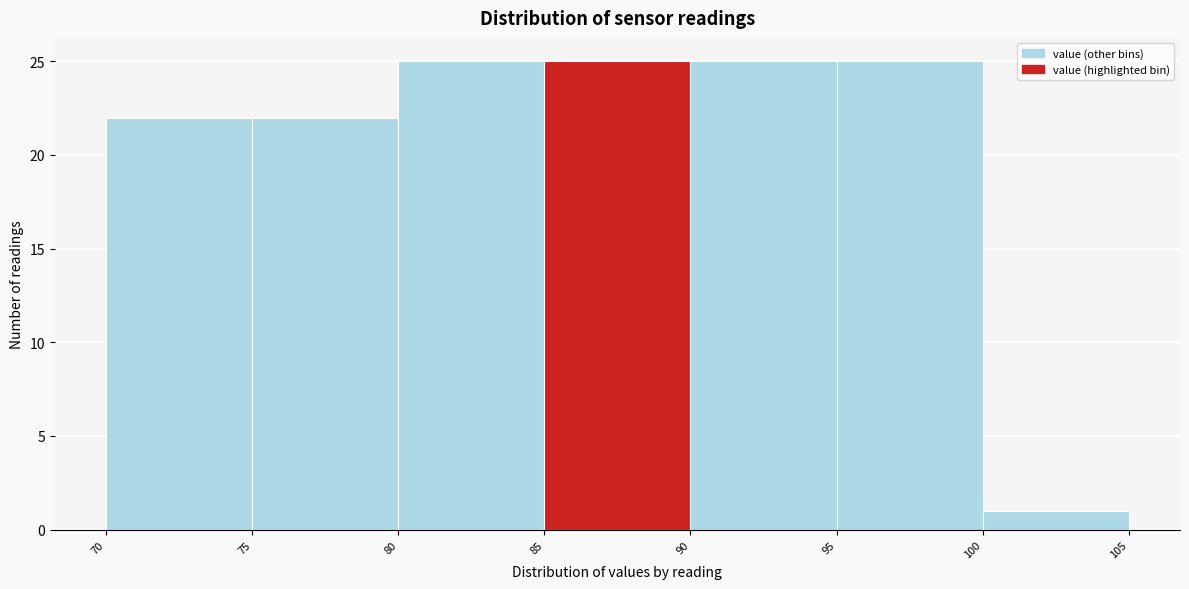

Reading left to right, list every bar in this chart as the range it spans on the x-axis followed by its height. The values are not printed on the chart, so give them approximately, as read against the axis.

70 to 75: 22
75 to 80: 22
80 to 85: 25
85 to 90: 25
90 to 95: 25
95 to 100: 25
100 to 105: 1